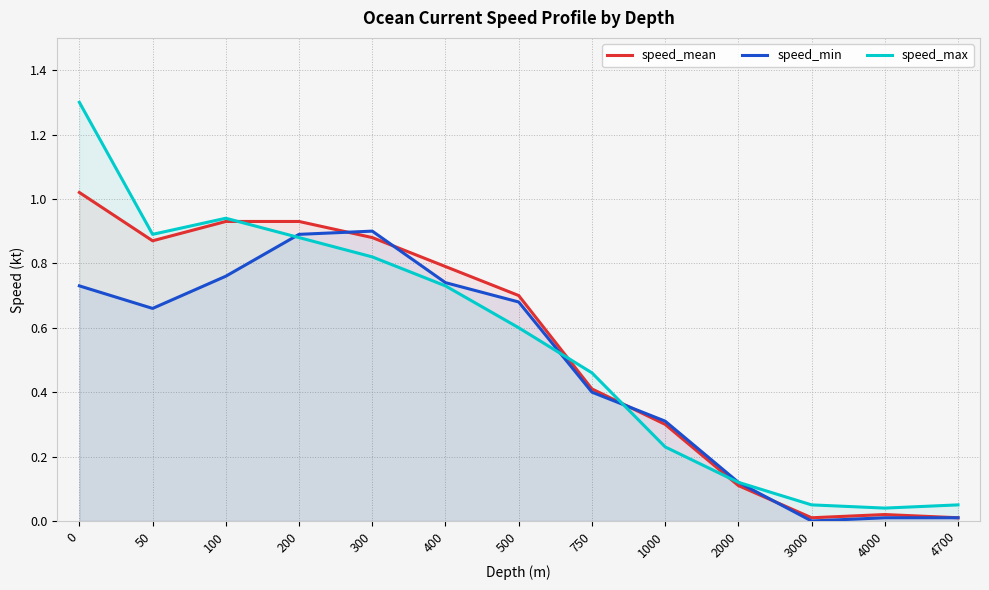

The speed_min series shows 0.7 at 500. True or false?

True